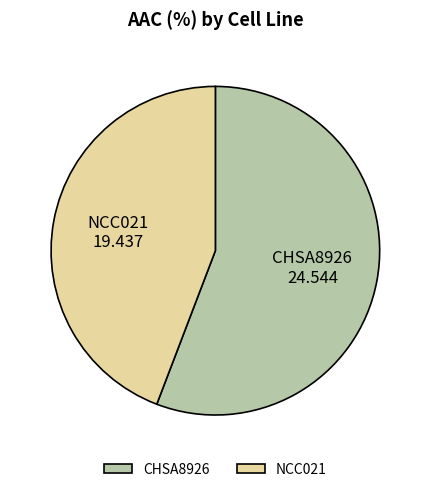

What is the largest slice in the pie chart?

CHSA8926